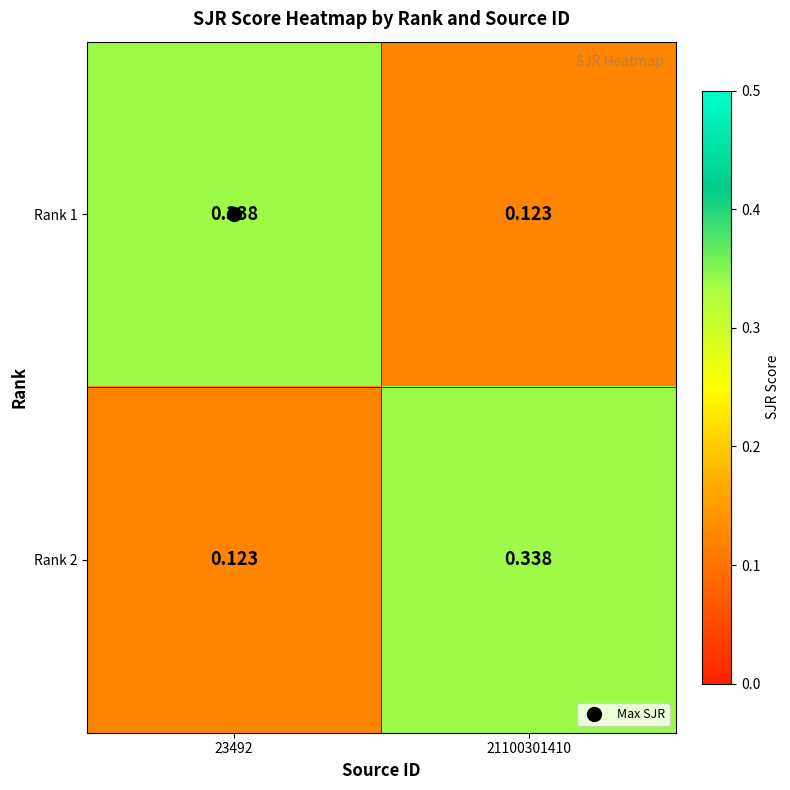

Count the number of categories in the chart.

2